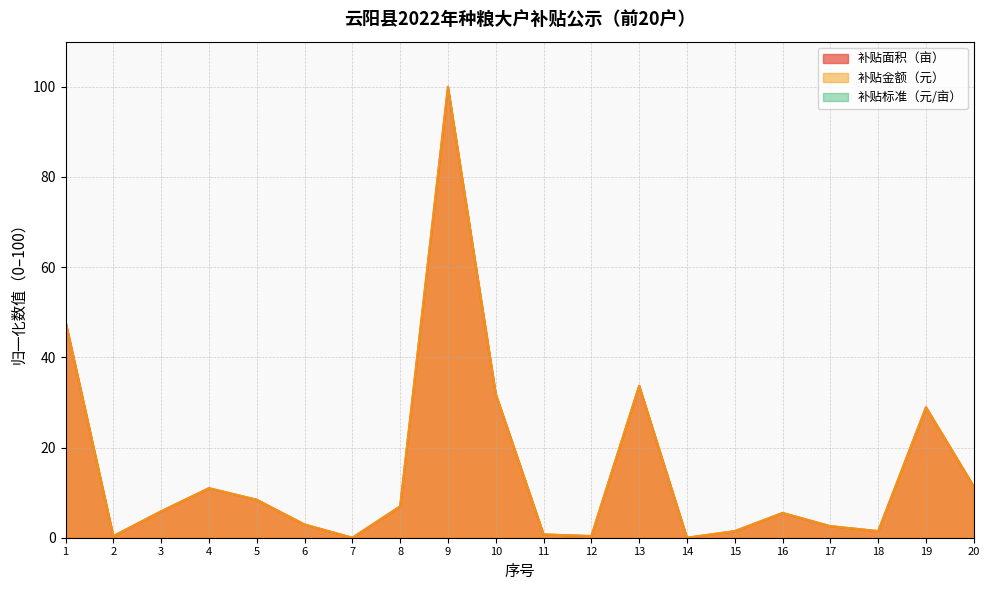

At which category is the sum across all series the highest?

9